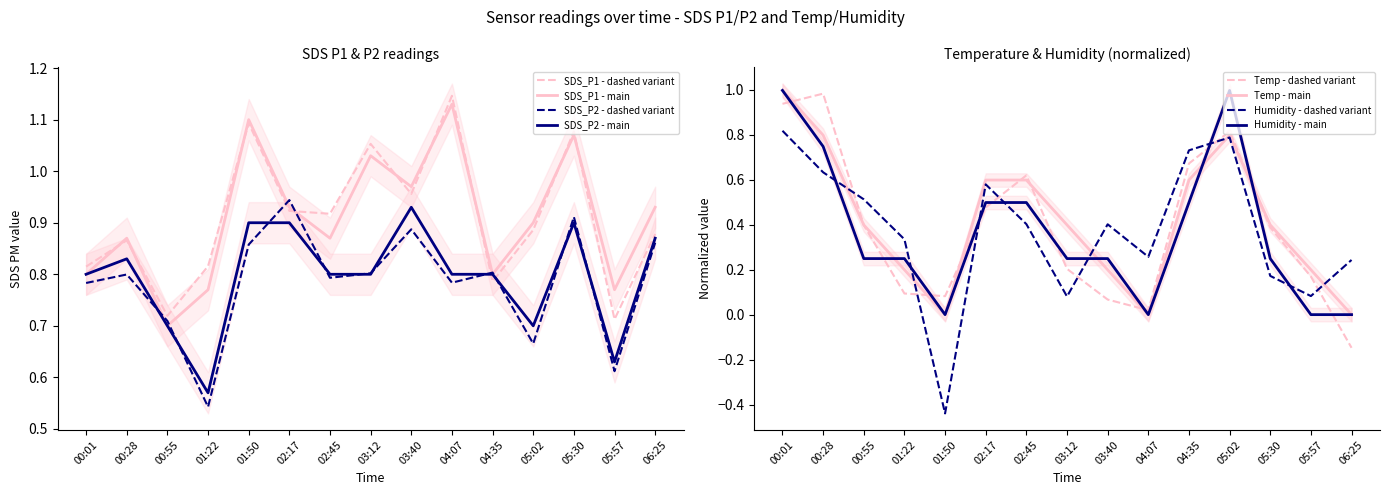

How many interior local valleys does the Humidity series have?

2